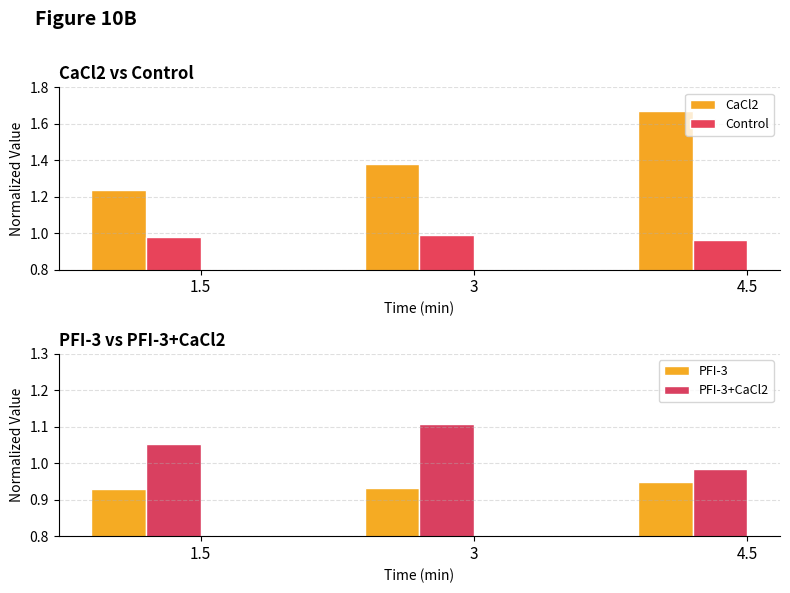

Is it true that PFI-3+CaCl2 equals 1.1 at 3?

True